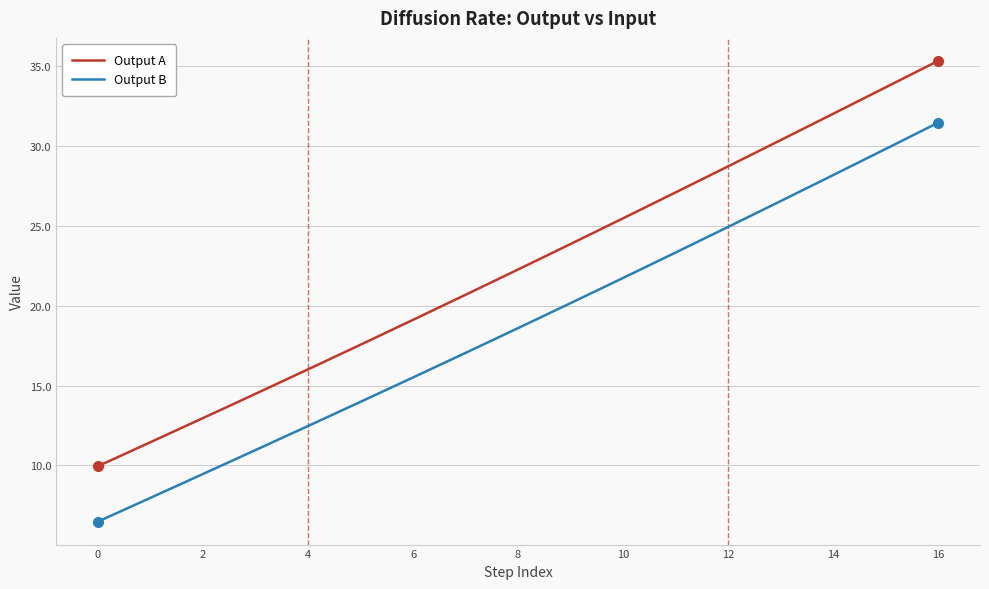

List the series in order of their peak value, lowest first.

Output B, Output A